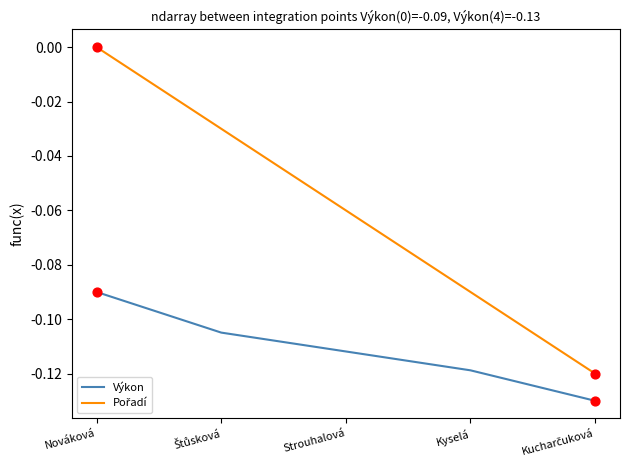

At which category is the sum across all series the highest?

Nováková